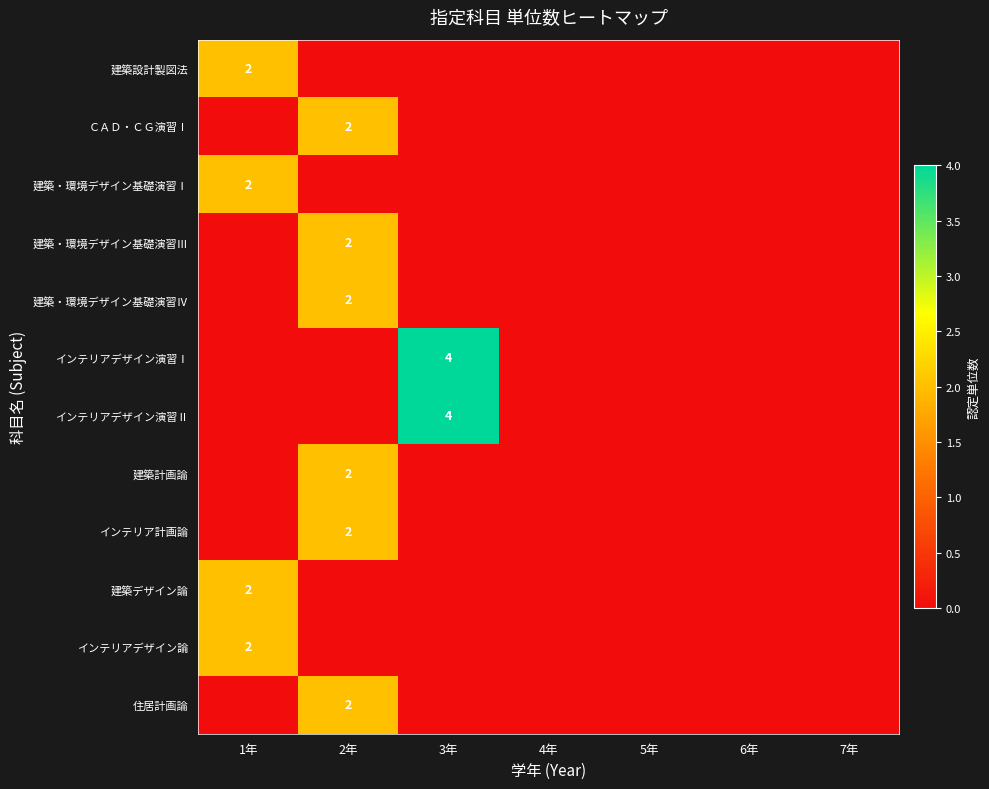

The インテリアデザイン論 series shows 1 at 7年. True or false?

False